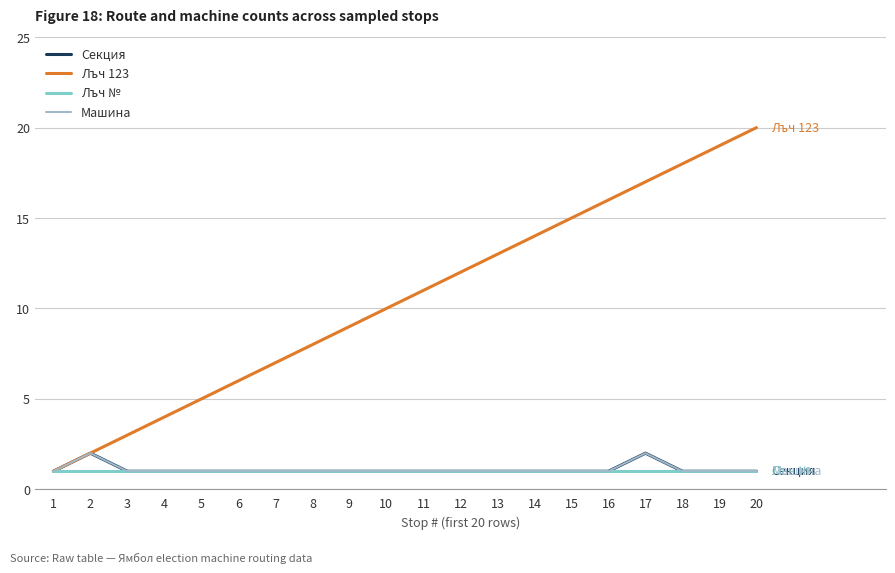

Does the chart display data point markers on the line(s)?

No